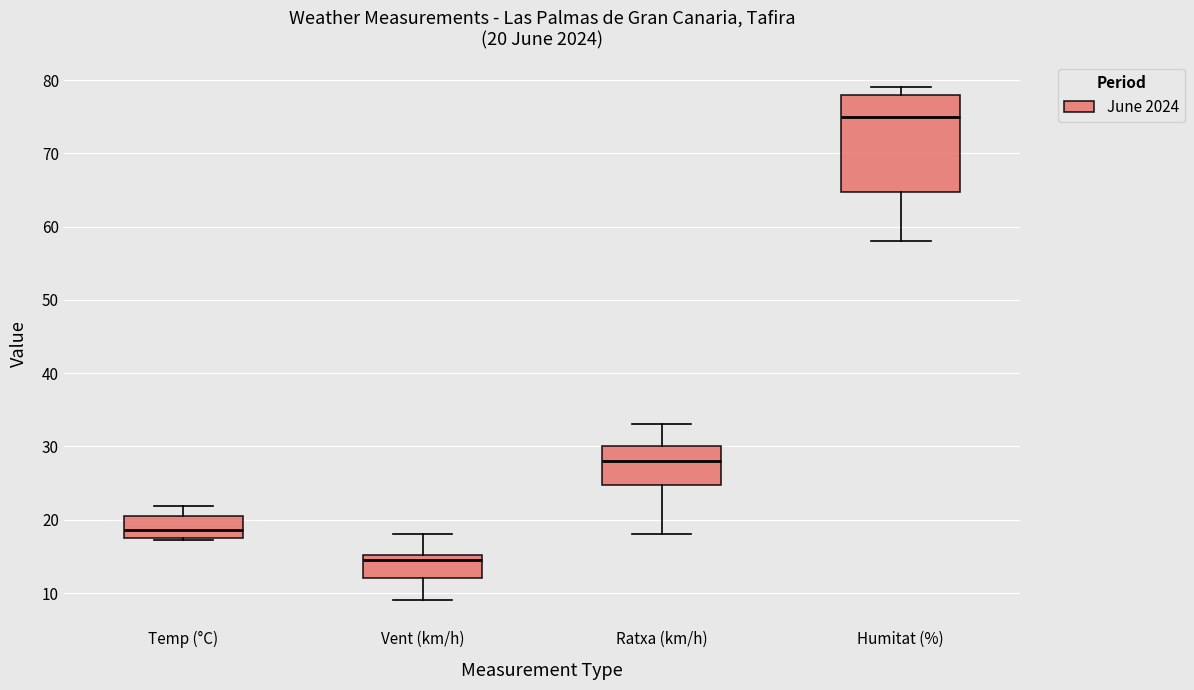

Which box is the tallest, from its lower edge to its upper edge?

Humitat (%)